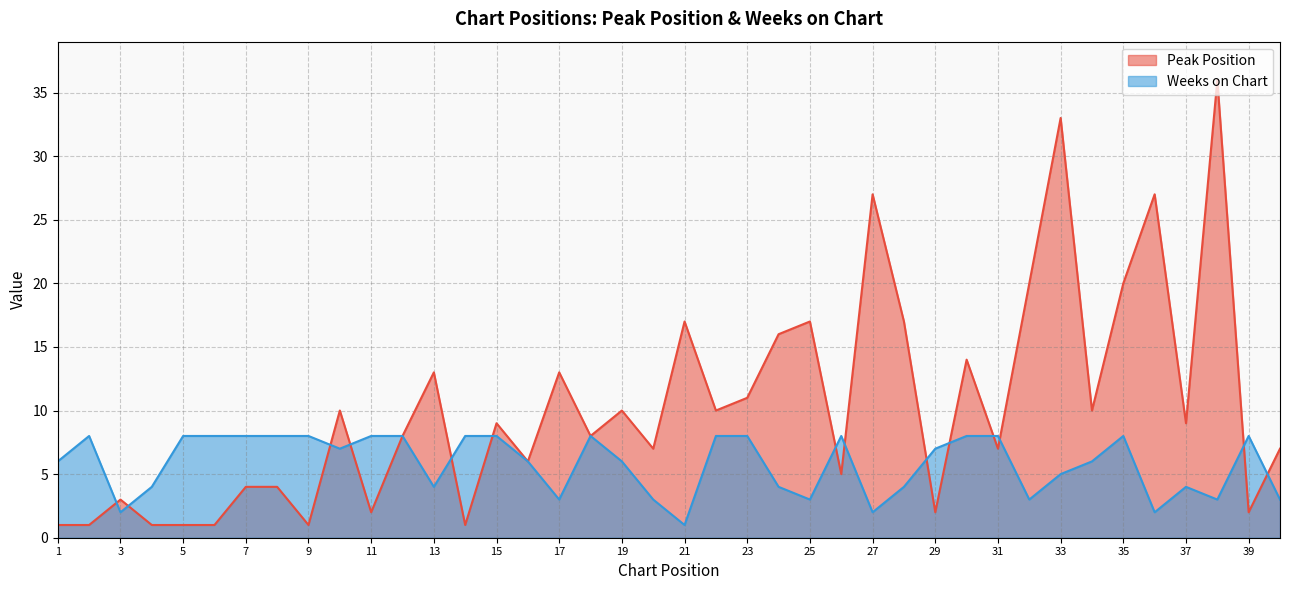

True or false: Weeks on Chart has a value of 8 at 39.

True